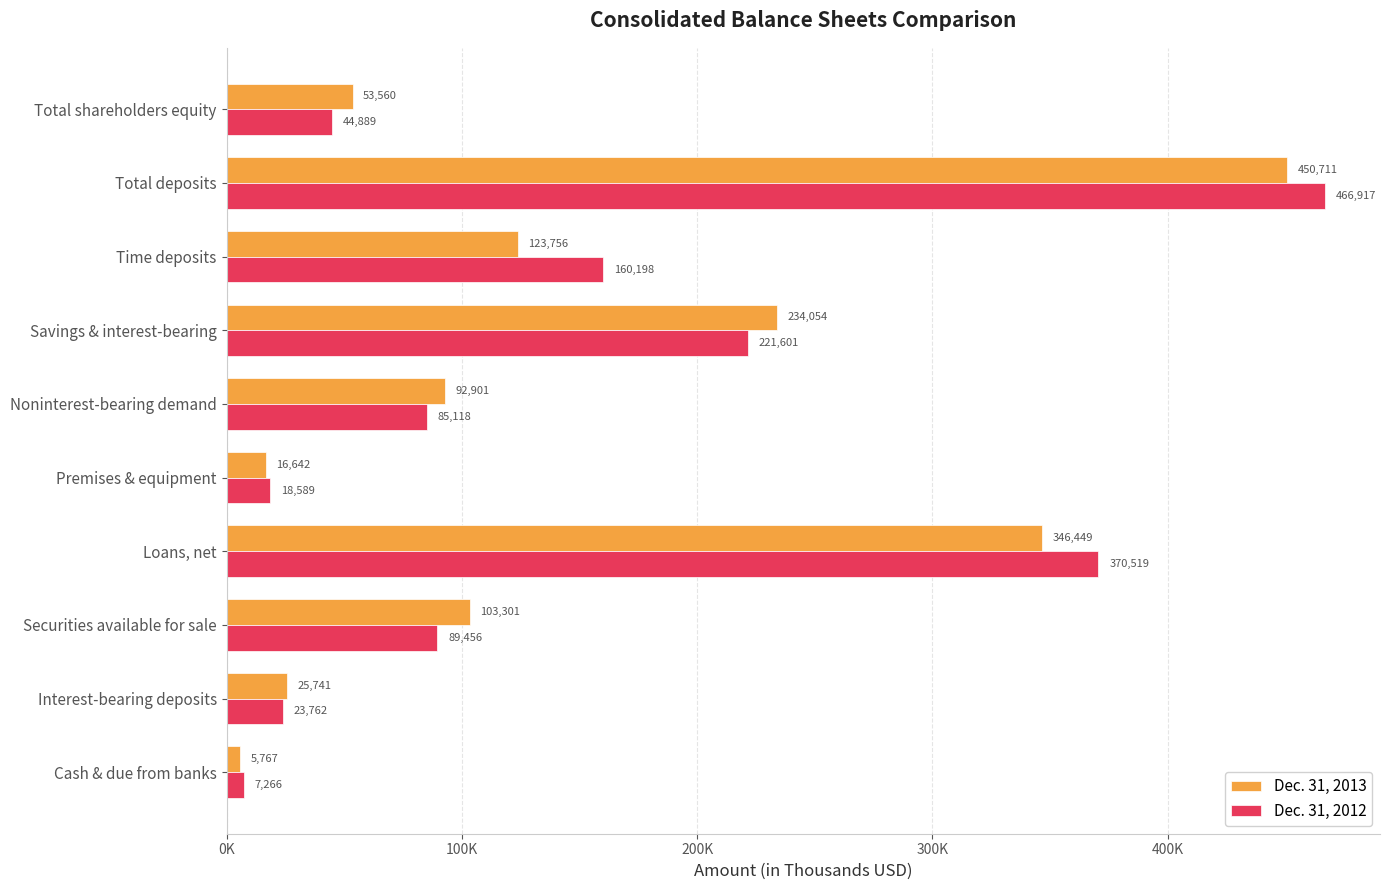

What are all the series names shown in the legend?

Dec. 31, 2013, Dec. 31, 2012